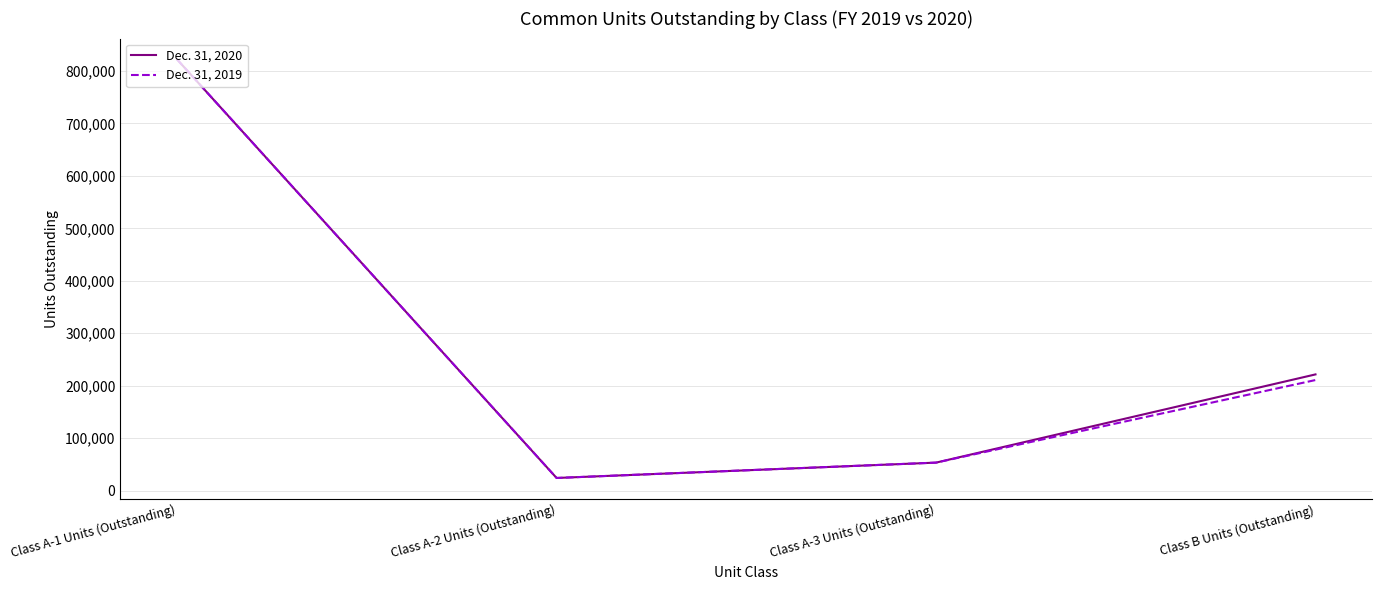

Where does the Dec. 31, 2020 series first go above 221483?

Class A-1 Units (Outstanding)